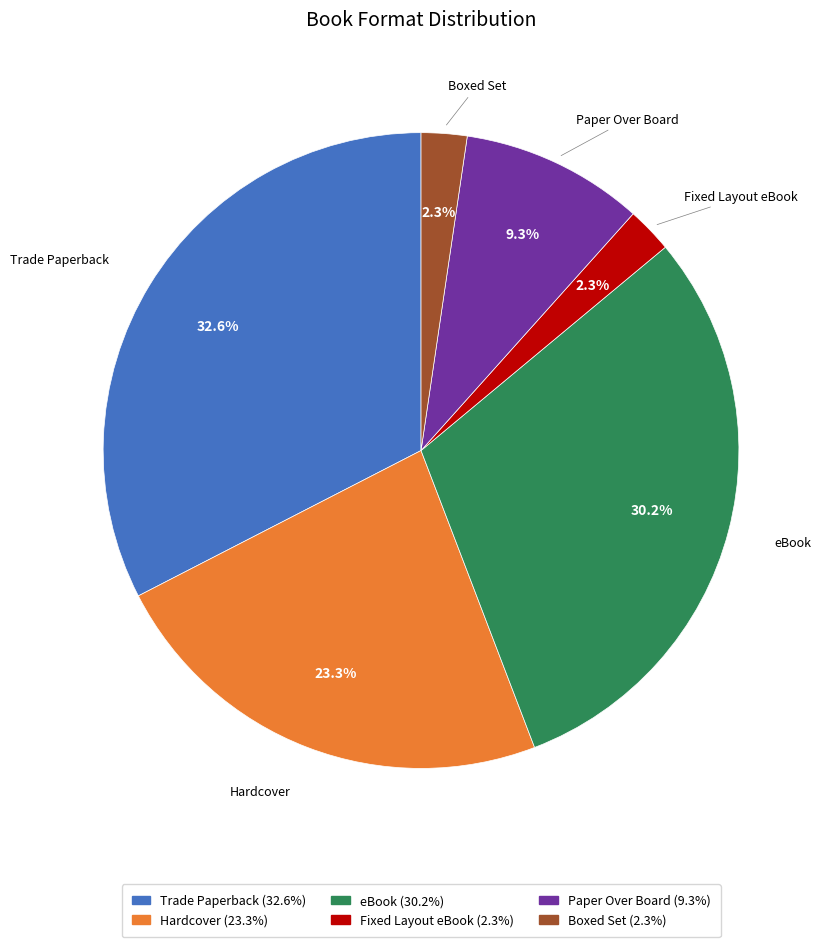

How many segments does this pie chart have?

6